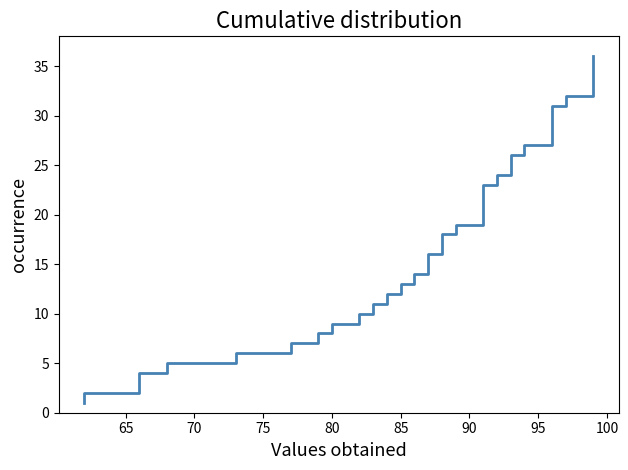

What position from the right is 75?

33